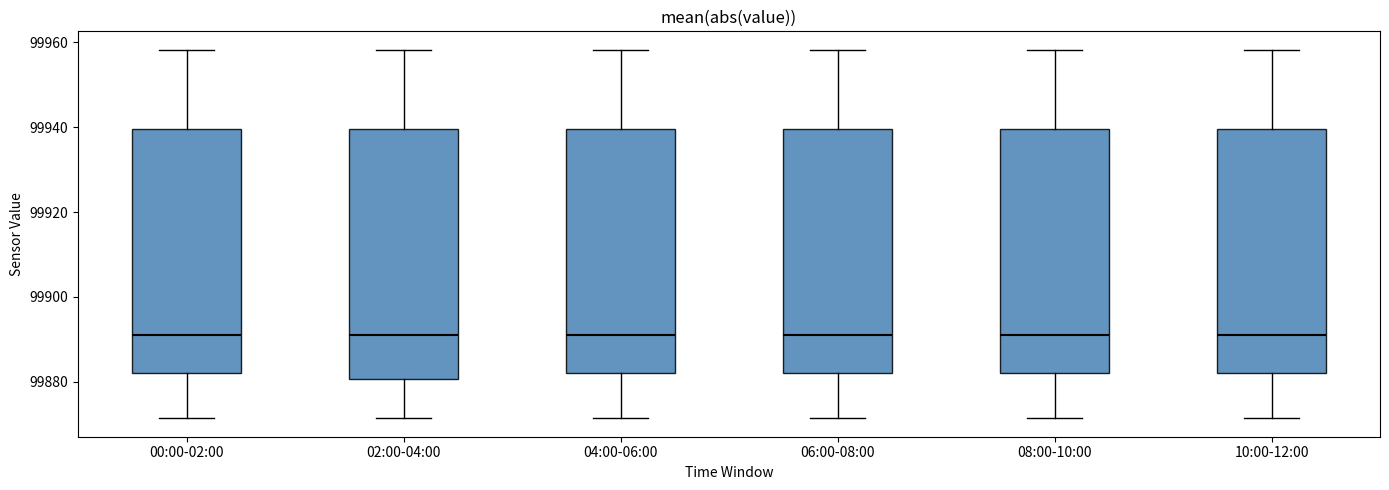

Reading left to right, read every box against the y-axis: the position of its median line, the range the box covers, and the ends of its whiskers. The values are not printed on the chart, so give them approximately, as read against the axis.

00:00-02:00: median 99892, box 99882 to 99940, whiskers 99872 to 99958
02:00-04:00: median 99892, box 99880 to 99940, whiskers 99872 to 99958
04:00-06:00: median 99892, box 99882 to 99940, whiskers 99872 to 99958
06:00-08:00: median 99892, box 99882 to 99940, whiskers 99872 to 99958
08:00-10:00: median 99892, box 99882 to 99940, whiskers 99872 to 99958
10:00-12:00: median 99892, box 99882 to 99940, whiskers 99872 to 99958